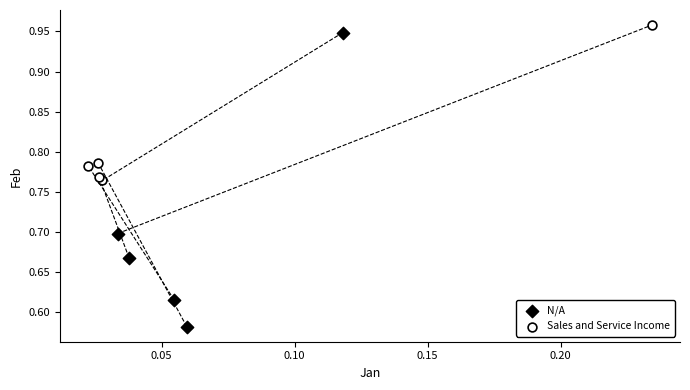

Which series has the largest Y range (max minus min)?

N/A